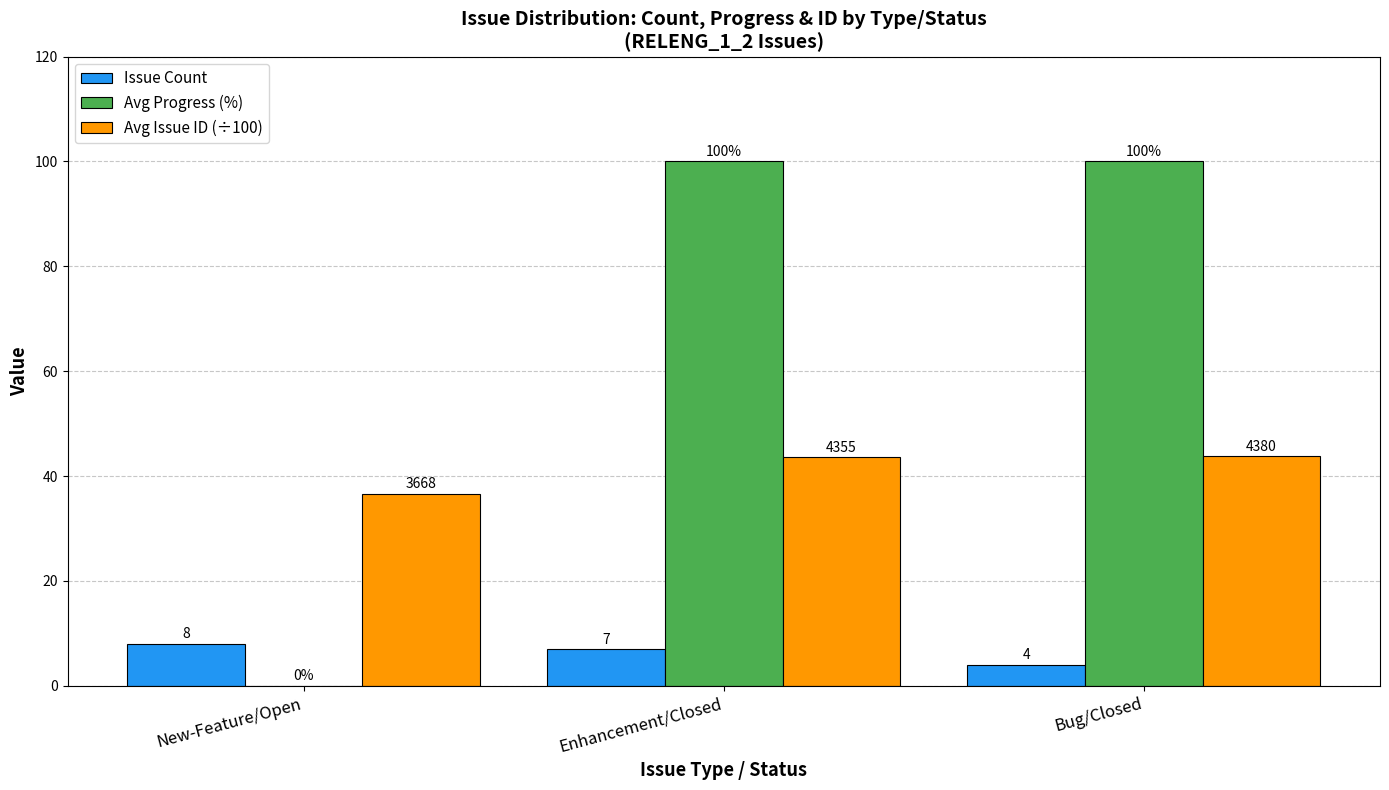

Is the value of Issue Count at Bug/Closed greater than the value of Avg Progress (%) at Enhancement/Closed?

No